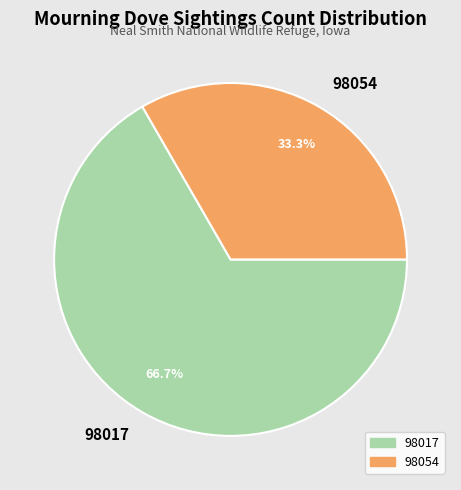

Which has a higher value, 98054 or 98017?

98017